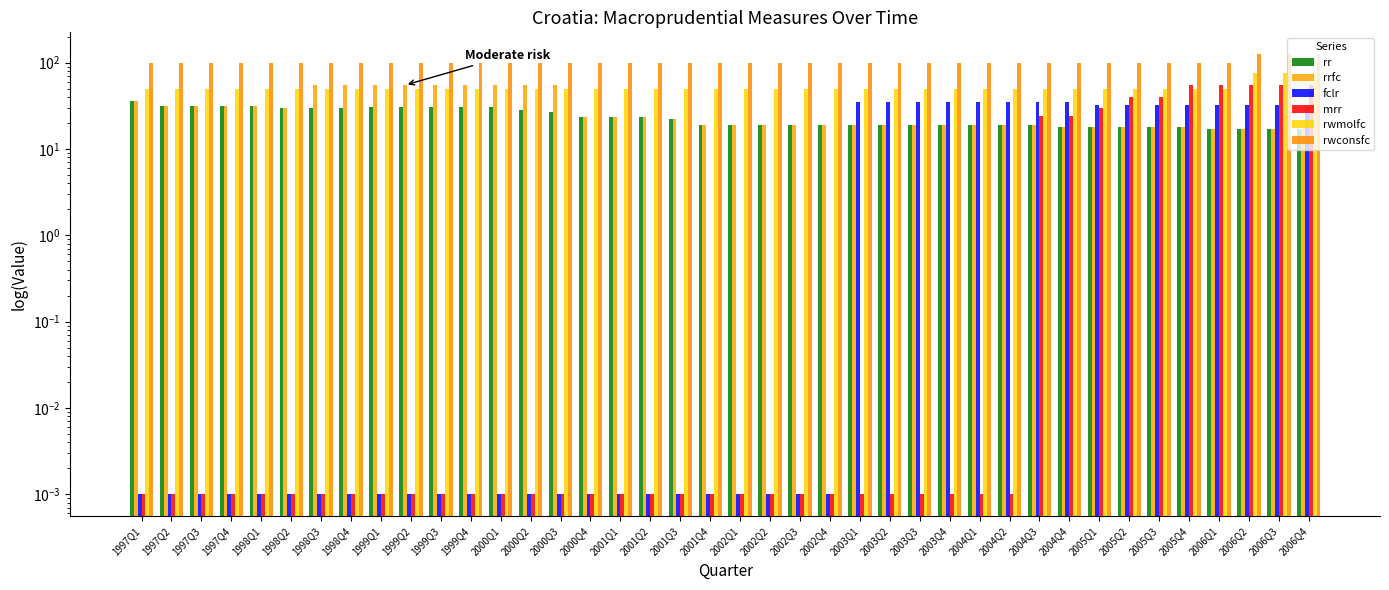

What is the greatest value displayed?

125.0